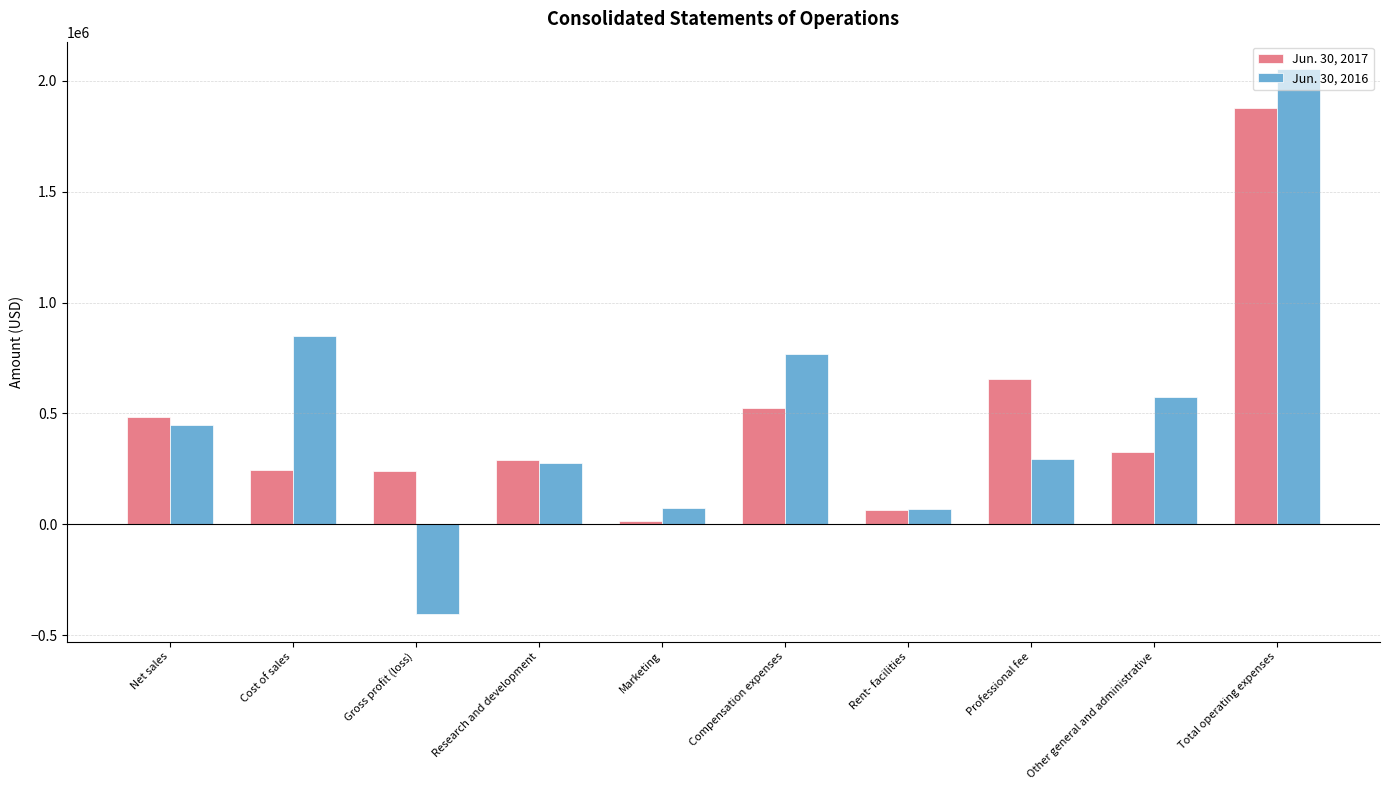

Is it true that Jun. 30, 2016 equals 275170 at Research and development?

True